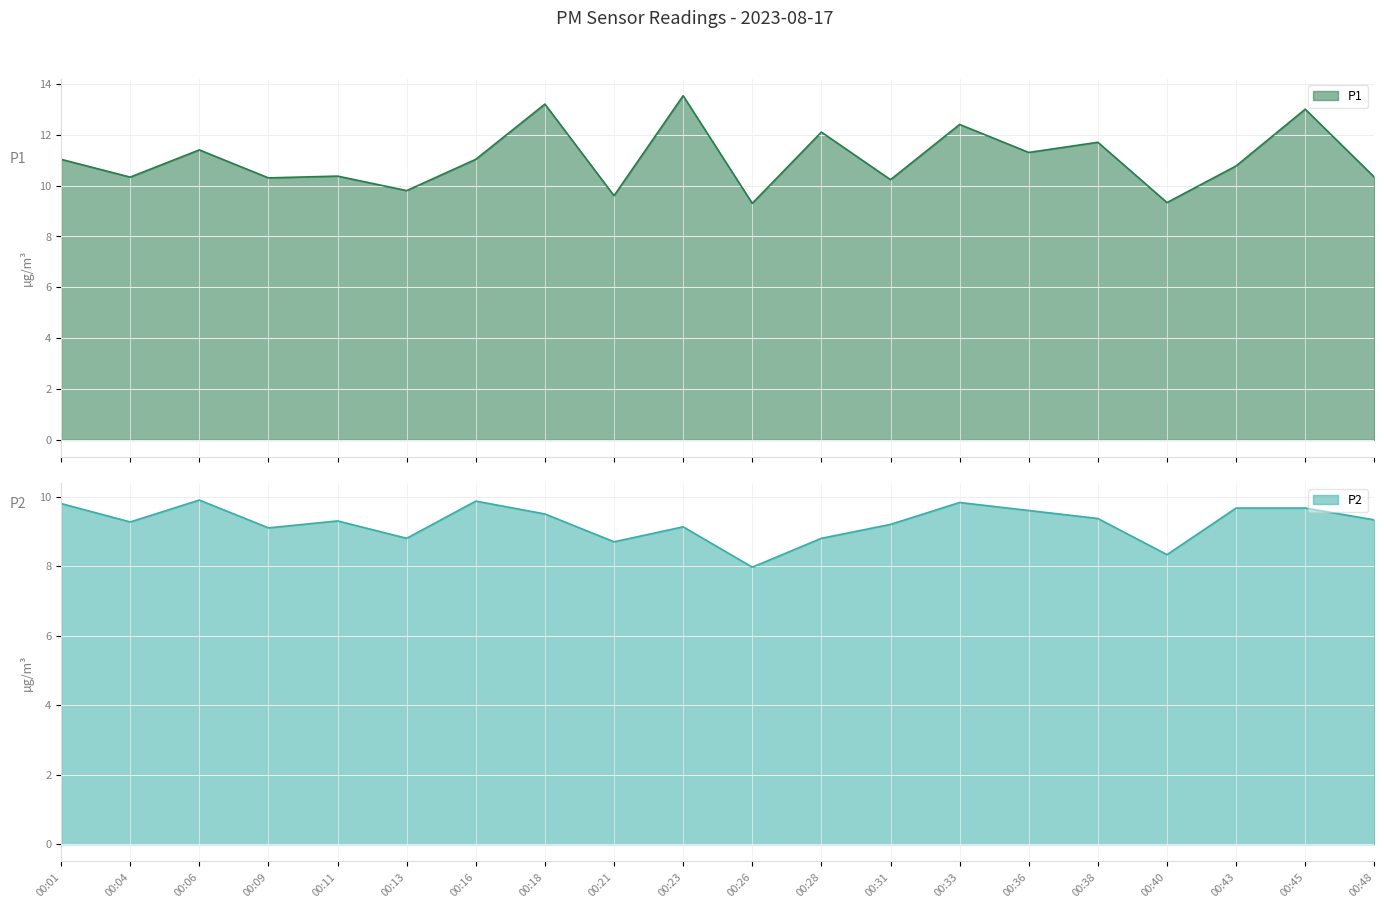

At how many categories does at least one series exceed 10?

16